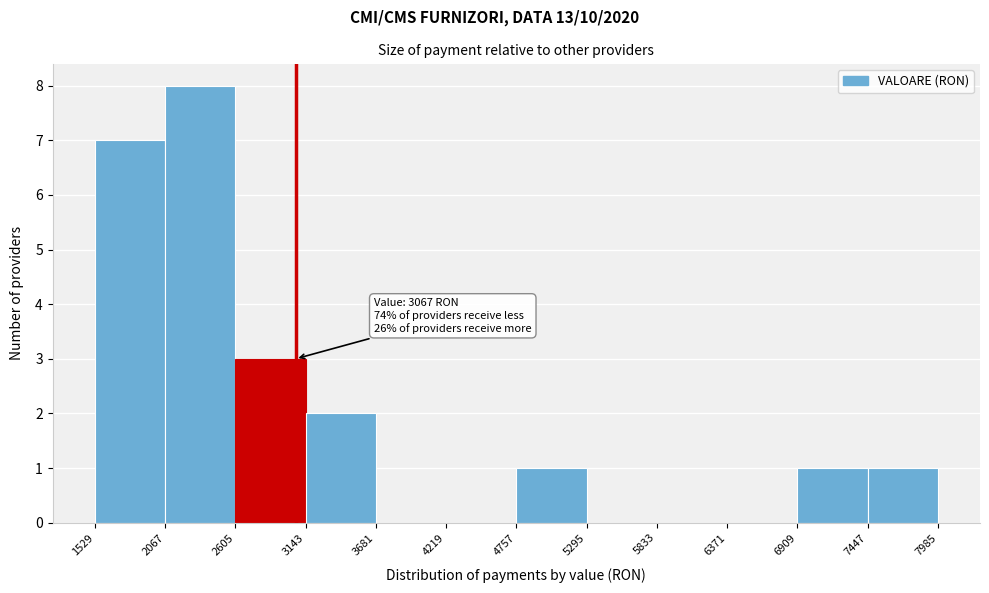

Which range on the x-axis has the tallest bar?

2067 to 2605